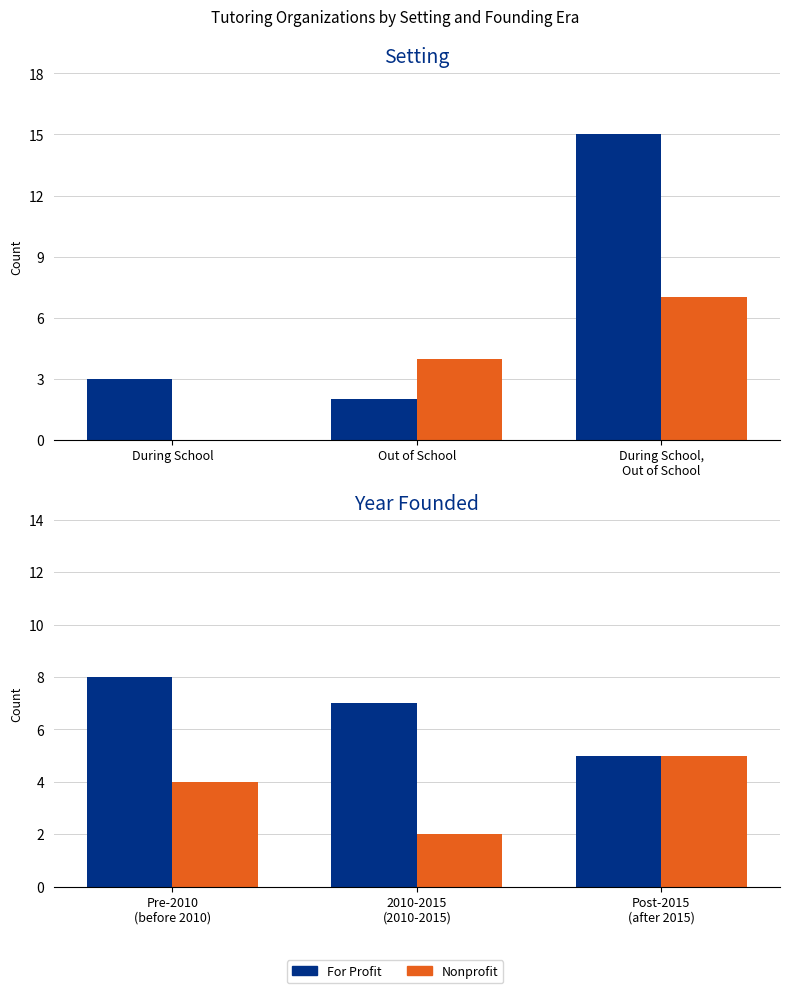

What is the label of the 3rd bar from the right?

Pre-2010 (before 2010)